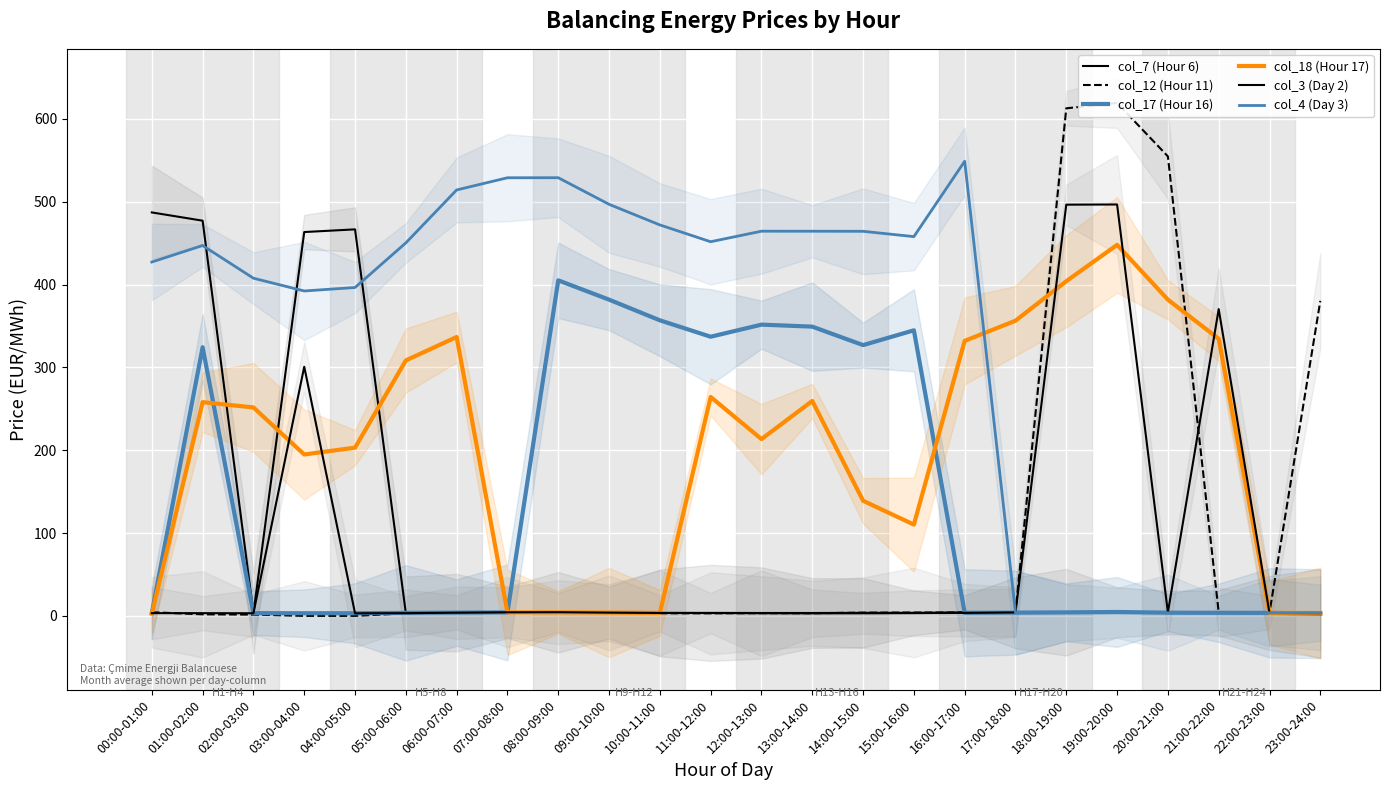

How many interior local valleys does the col_17 (Hour 16) series have?

4